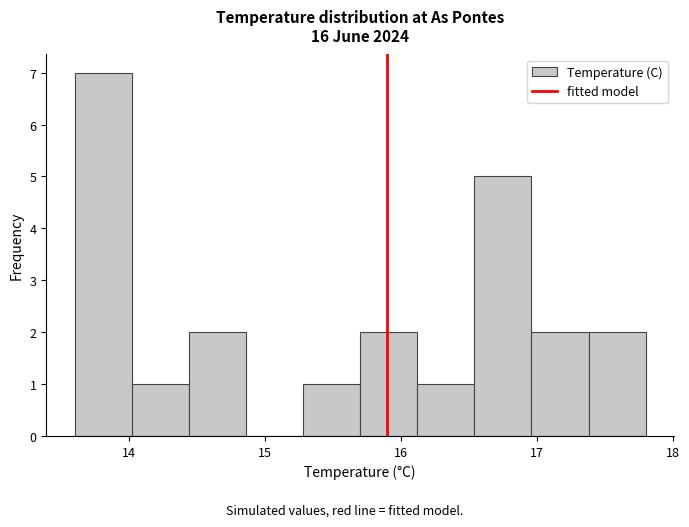

Reading left to right, list every bar in this chart as the range it spans on the x-axis followed by its height. Neither the bar edges nor the heights are printed on the chart, so give them approximately, as read against the axes.

13.60 to 14.02: 7
14.02 to 14.44: 1
14.44 to 14.86: 2
14.86 to 15.28: 0
15.28 to 15.70: 1
15.70 to 16.12: 2
16.12 to 16.54: 1
16.54 to 16.96: 5
16.96 to 17.38: 2
17.38 to 17.80: 2